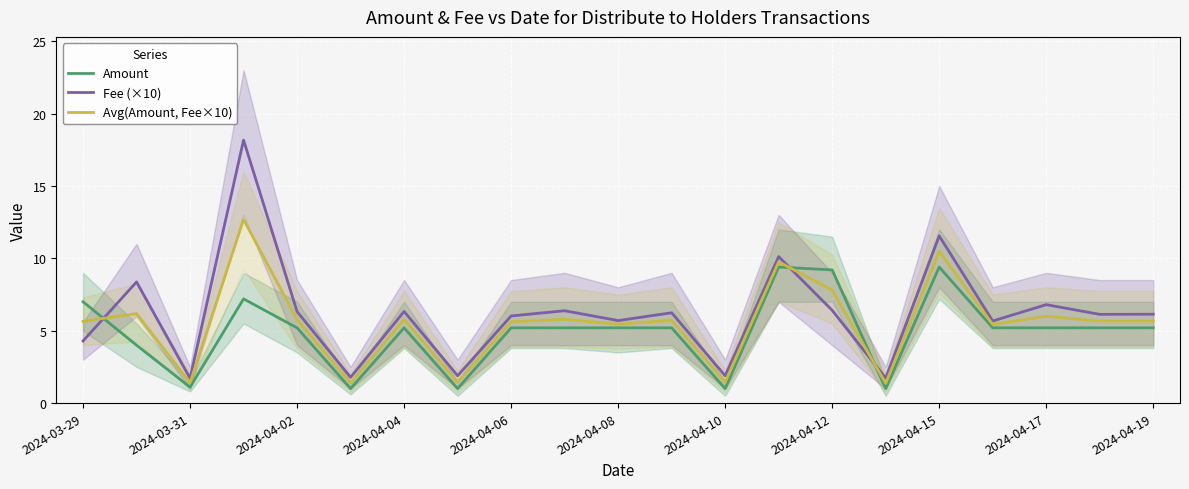

The value of Avg(Amount, Fee×10) at 13 is 9.8. True or false?

True